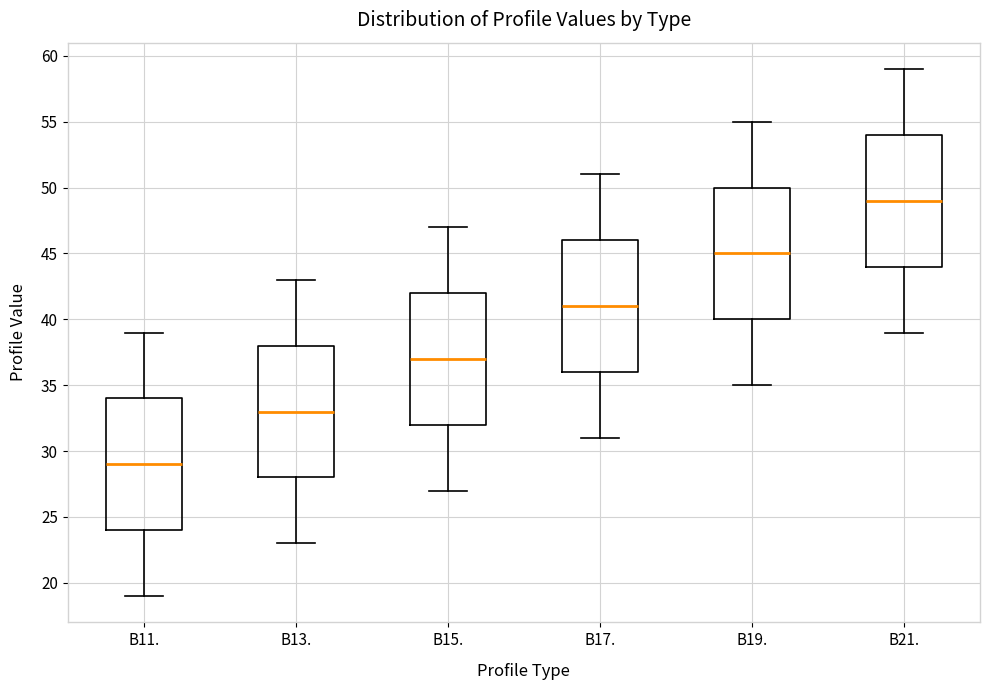

Reading left to right, read every box against the y-axis: the position of its median line, the range the box covers, and the ends of its whiskers. The values are not printed on the chart, so give them approximately, as read against the axis.

B11.: median 29, box 24 to 34, whiskers 19 to 39
B13.: median 33, box 28 to 38, whiskers 23 to 43
B15.: median 37, box 32 to 42, whiskers 27 to 47
B17.: median 41, box 36 to 46, whiskers 31 to 51
B19.: median 45, box 40 to 50, whiskers 35 to 55
B21.: median 49, box 44 to 54, whiskers 39 to 59